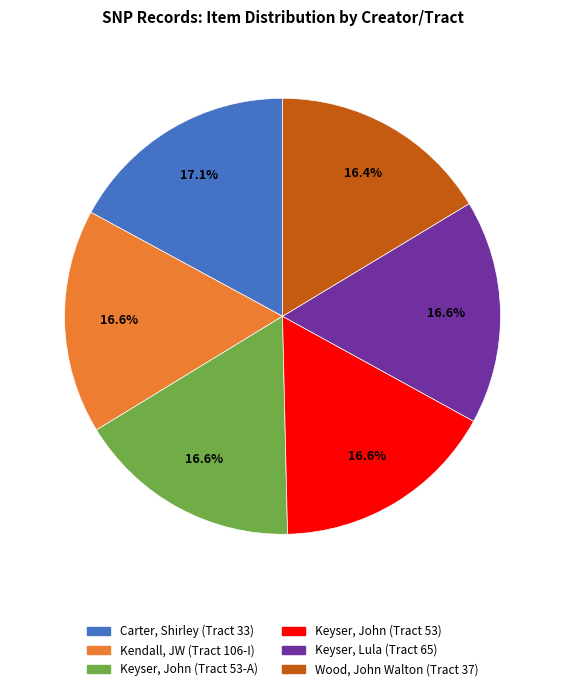

What percentage do Keyser, John (Tract 53) and Carter, Shirley (Tract 33) together represent?

33.7%